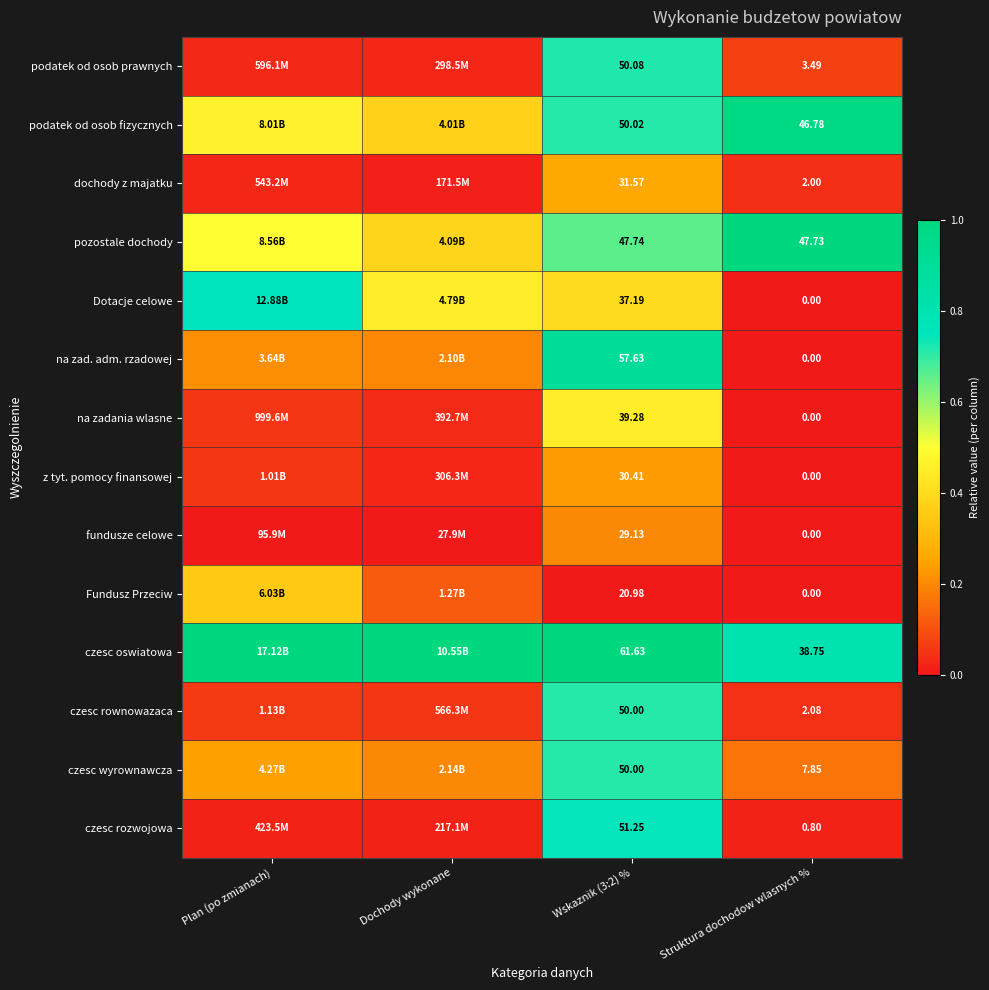

Between Wskaznik (3:2) % and Struktura dochodow wlasnych %, which series saw the biggest shift?

na zad. adm. rzadowej